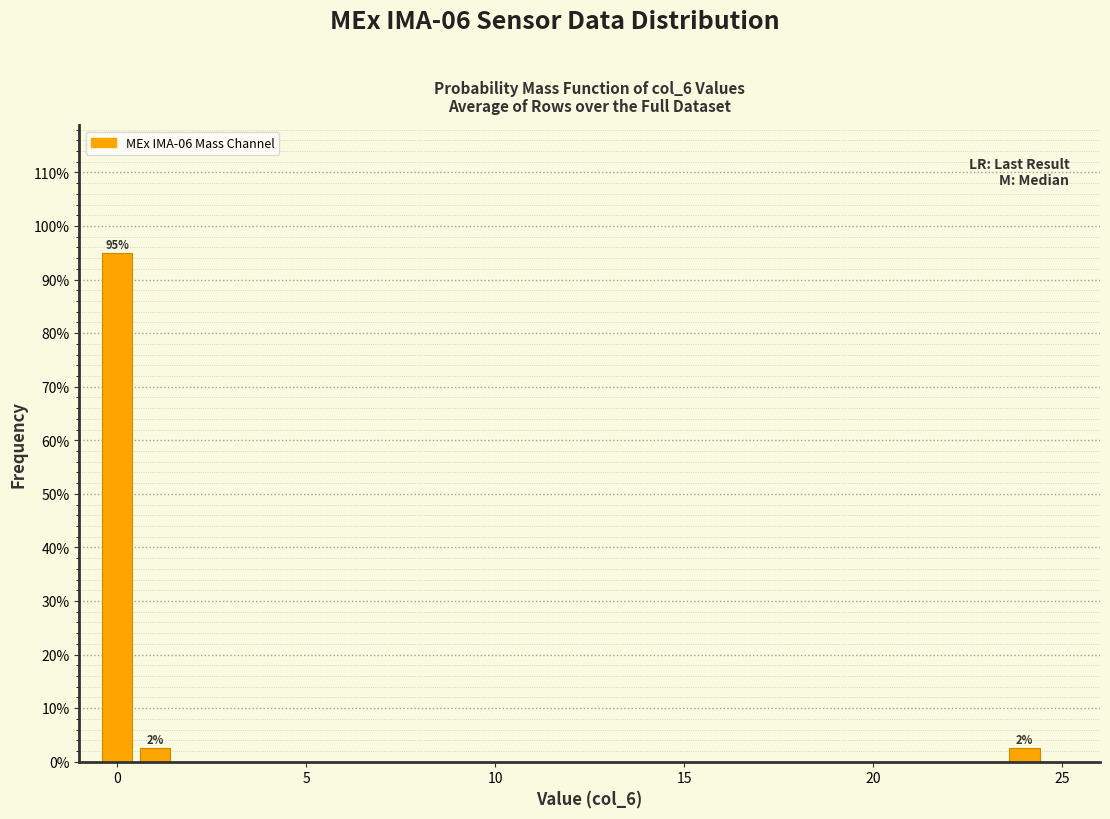

Around what value on the x-axis is the tallest bar? Give the approximate position of its centre, as read against the axis.

0.0